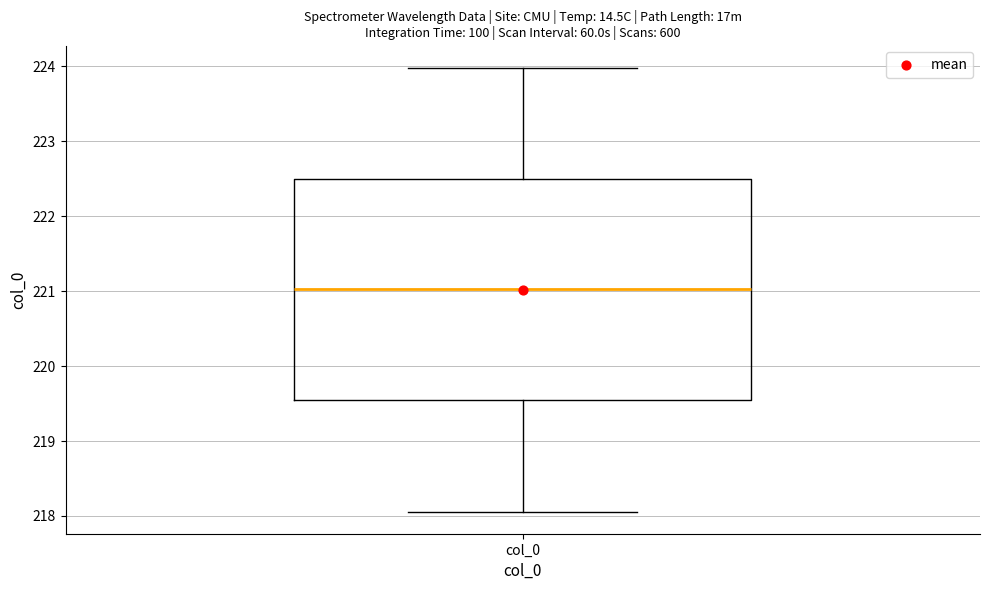

Where does the median line of the box for col_0 sit on the y-axis? The values are not printed on the chart, so give them approximately, as read against the axis.

221.0